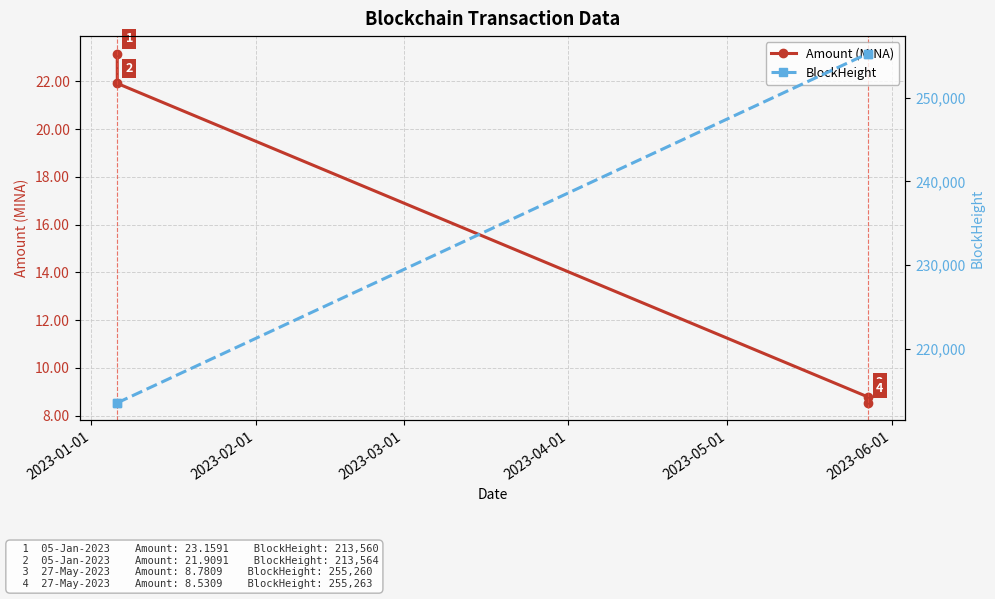

What is the highest value of the Amount (MINA) series?

23.2